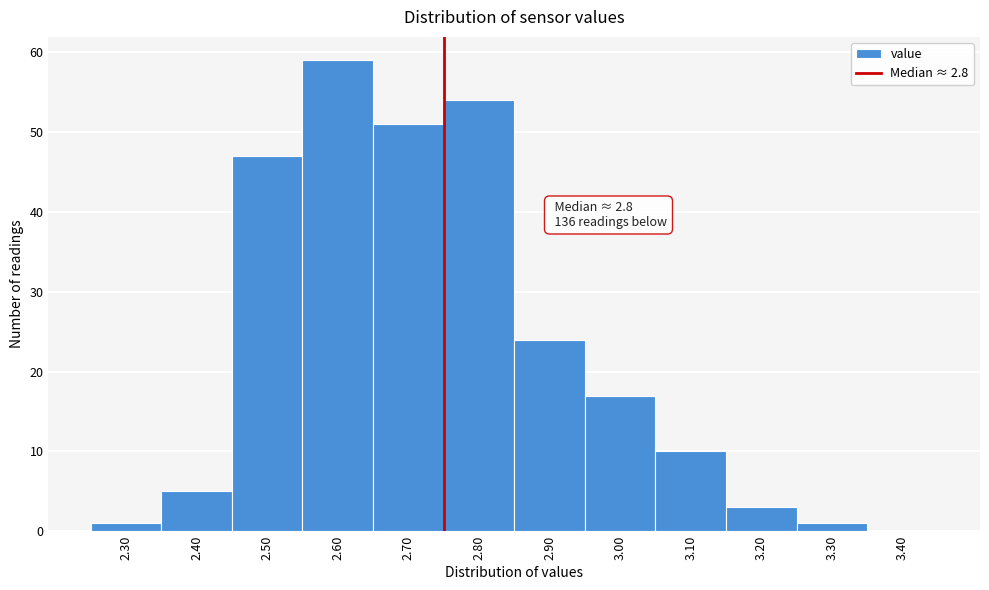

Reading left to right, extract all data points from this chart.

2.30=1	2.40=5	2.50=47	2.60=59	2.70=51	2.80=54	2.90=24	3.00=17	3.10=10	3.20=3	3.30=1	3.40=0